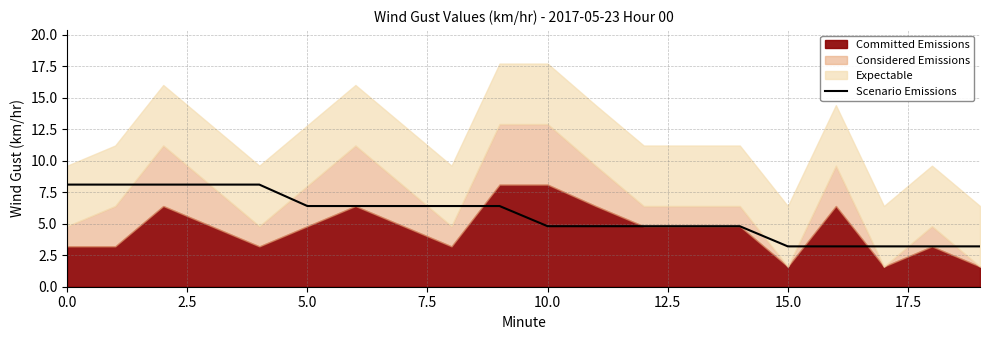

What is the minimum value for Scenario Emissions?

3.2